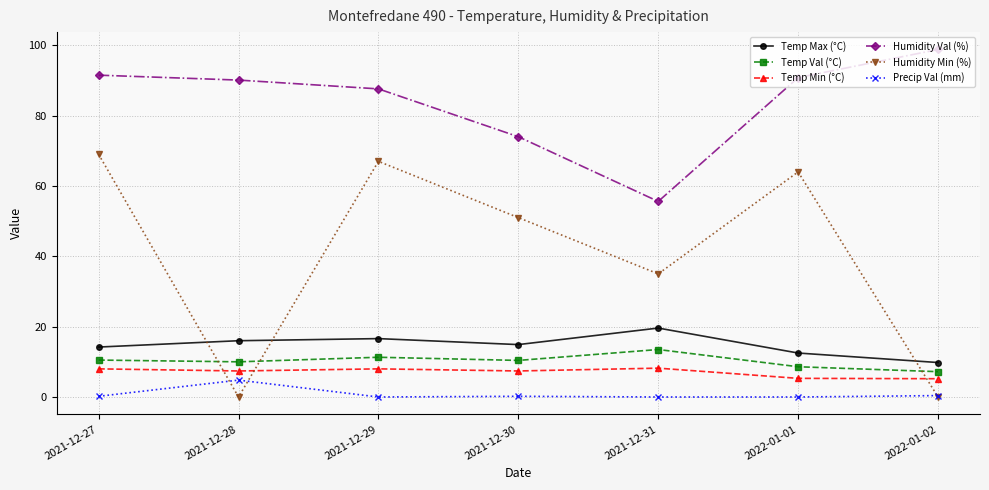

Which label corresponds to the largest value in the chart?

2022-01-02